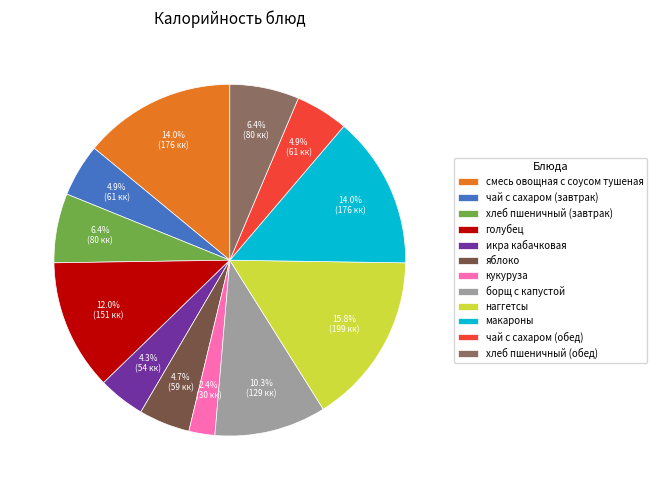

How many slices are in this pie chart?

12